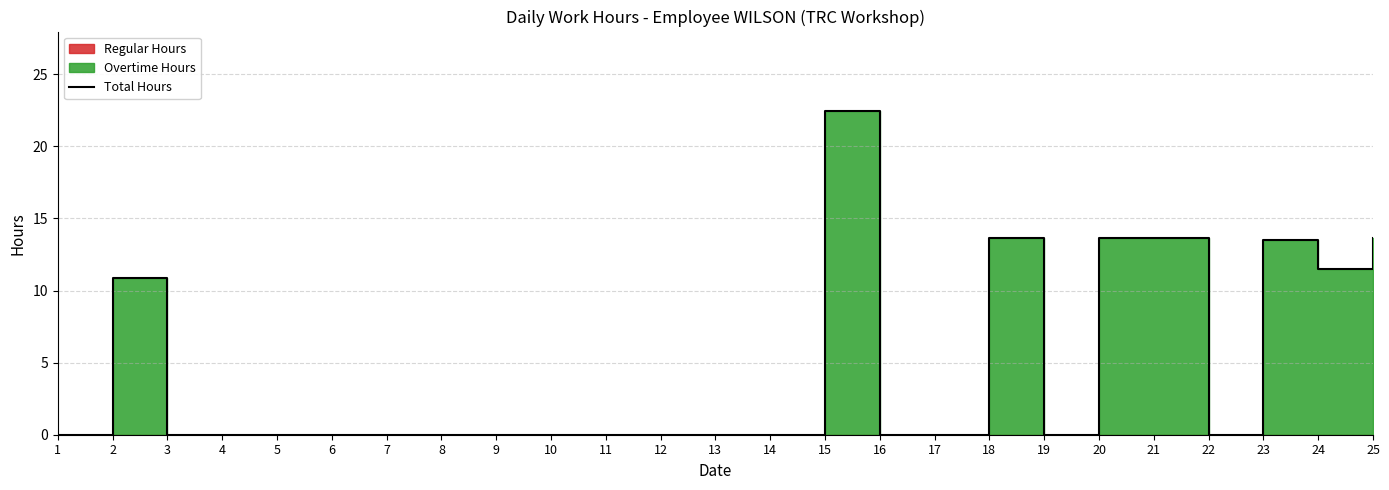

What is the sum of the values at 17 and 23?

13.5